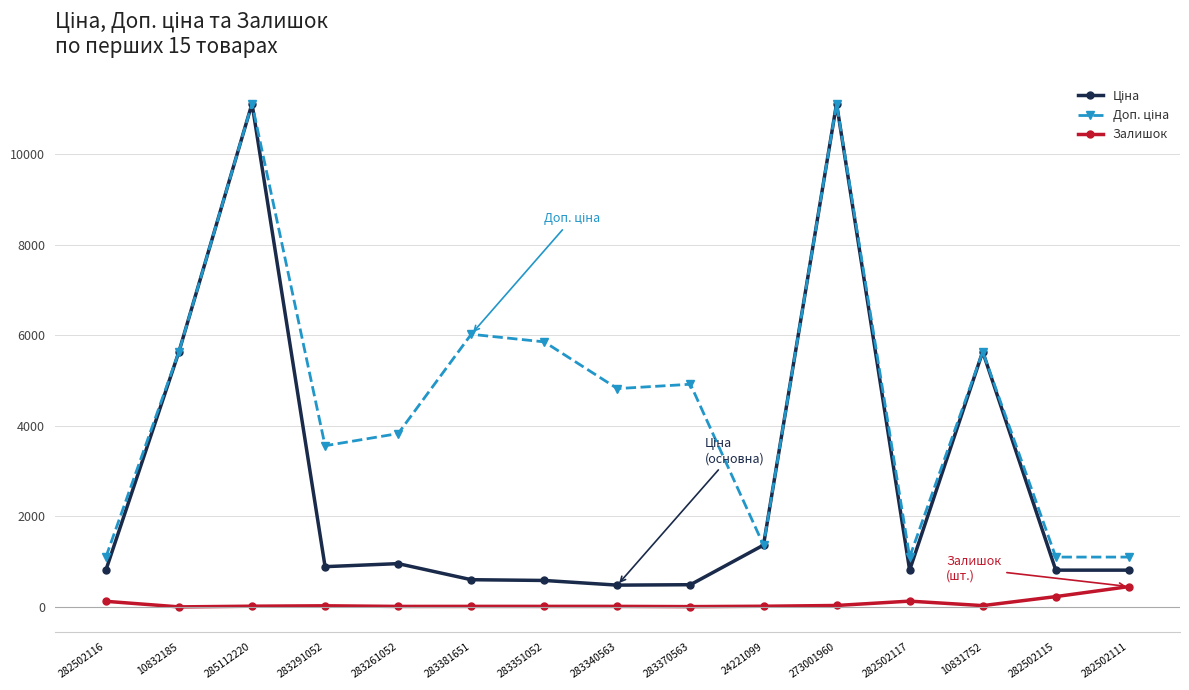

Does the chart have visible grid lines?

Yes